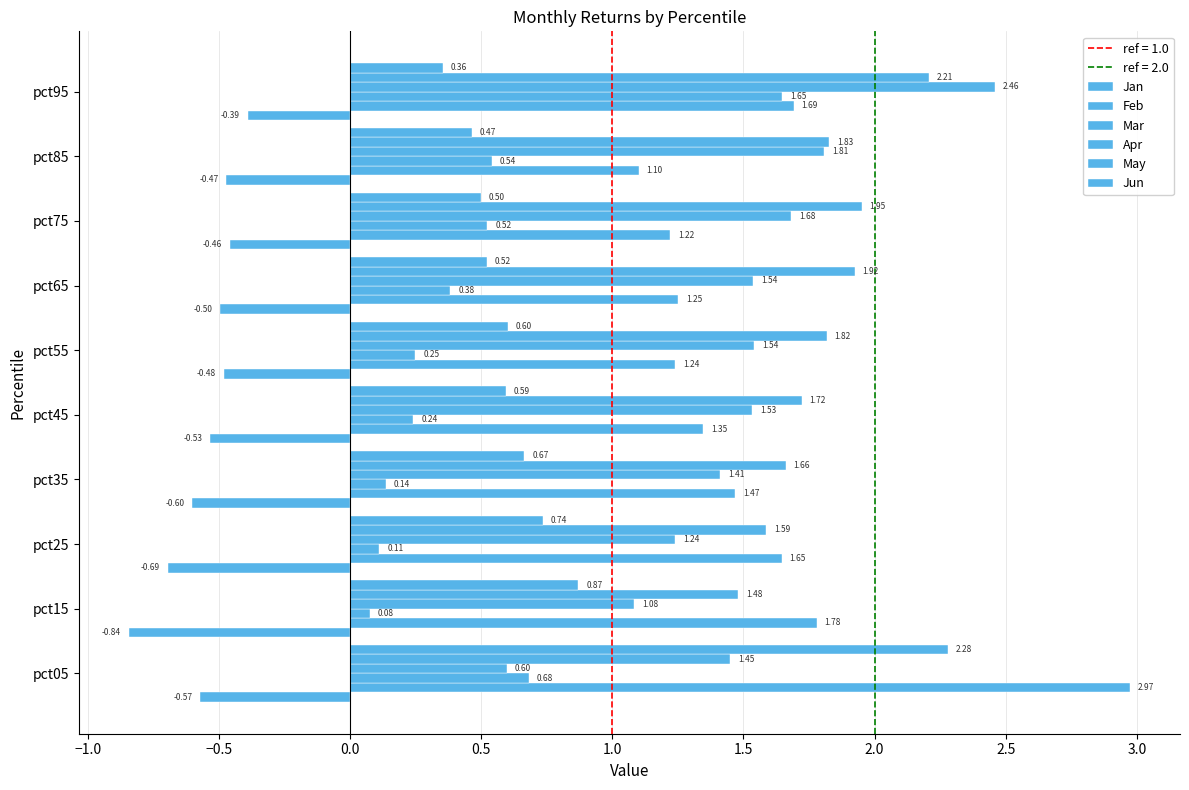

How many categories are shown in the chart?

10